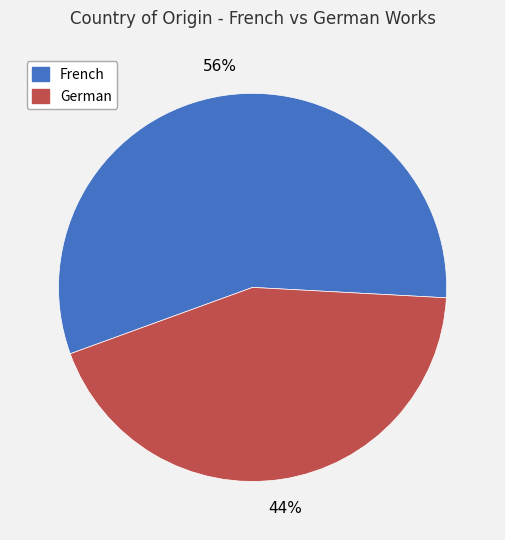

Is the sum of German and French greater than half?

Yes